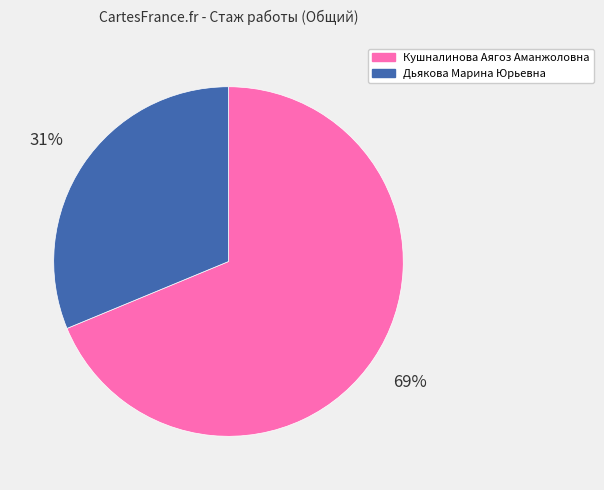

To the nearest percent, what is the combined percentage of Дьякова Марина Юрьевна and Кушналинова Аягоз Аманжоловна?

100%